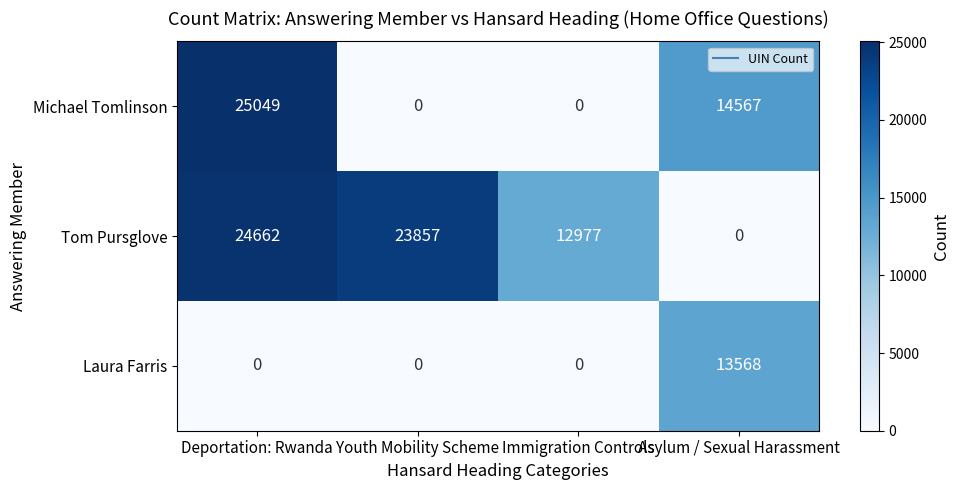

Which series changed the most between Youth Mobility Scheme and Asylum / Sexual Harassment?

Tom Pursglove